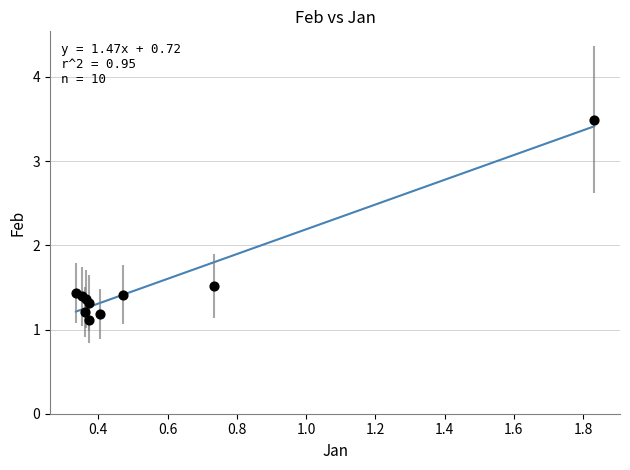

What Y value in the scatter plot is closest to 2?

1.5